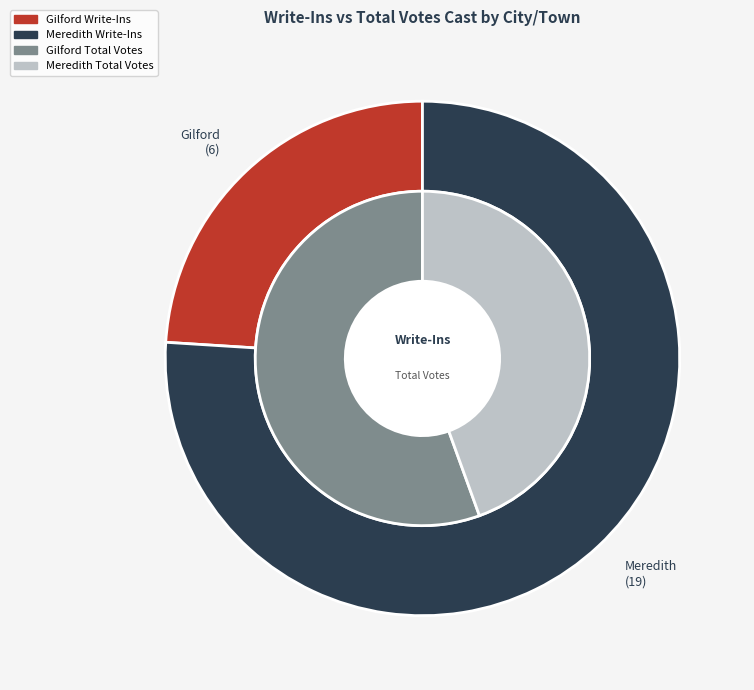

To the nearest percent, what is the average slice percentage?

50%